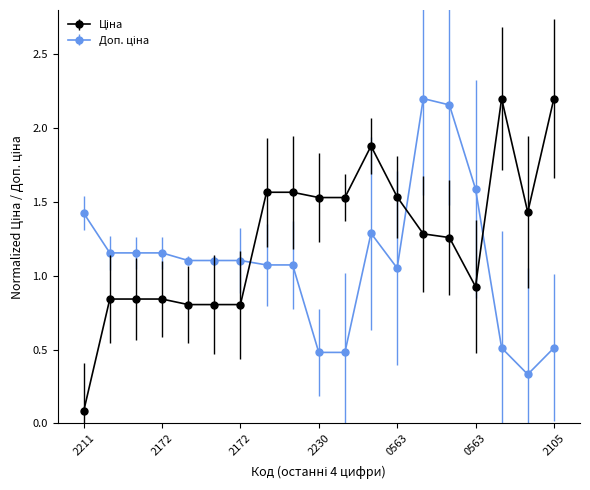

At how many categories does at least one series exceed 0?

19